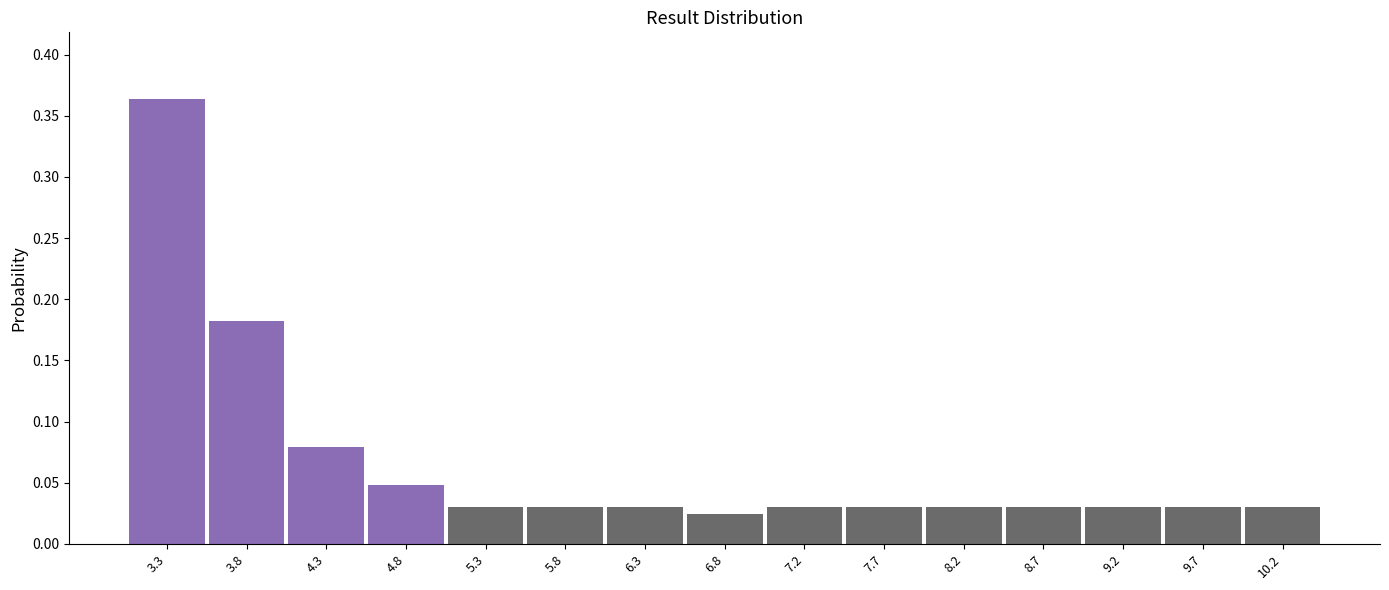

Reading left to right, list every bar in this chart as the range it spans on the x-axis followed by its height. Neither the bar edges nor the heights are printed on the chart, so give them approximately, as read against the axes.

3.10 to 3.60: 0.365
3.60 to 4.05: 0.180
4.05 to 4.55: 0.080
4.55 to 5.05: 0.050
5.05 to 5.55: 0.030
5.55 to 6.00: 0.030
6.00 to 6.50: 0.030
6.50 to 7.00: 0.025
7.00 to 7.50: 0.030
7.50 to 7.95: 0.030
7.95 to 8.45: 0.030
8.45 to 8.95: 0.030
8.95 to 9.45: 0.030
9.45 to 9.90: 0.030
9.90 to 10.40: 0.030